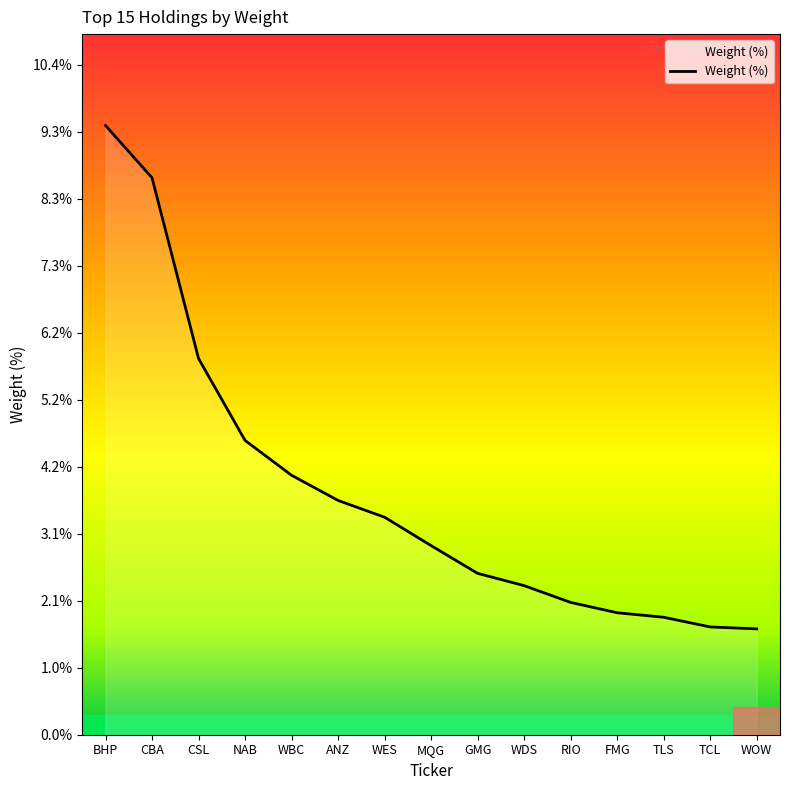

Where is the data nearest to the value 5?

NAB